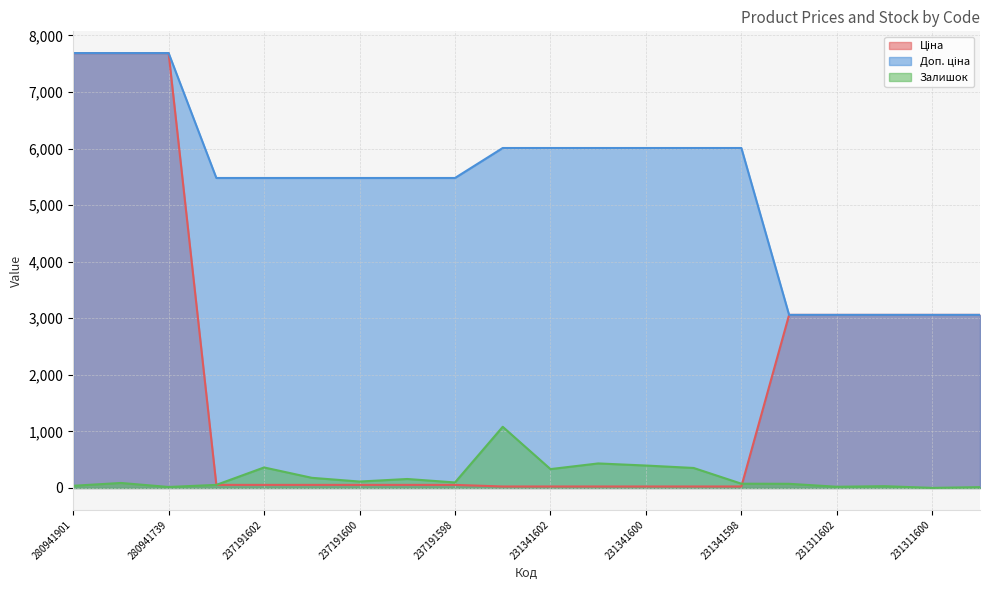

At how many categories does at least one series exceed 6926?

3